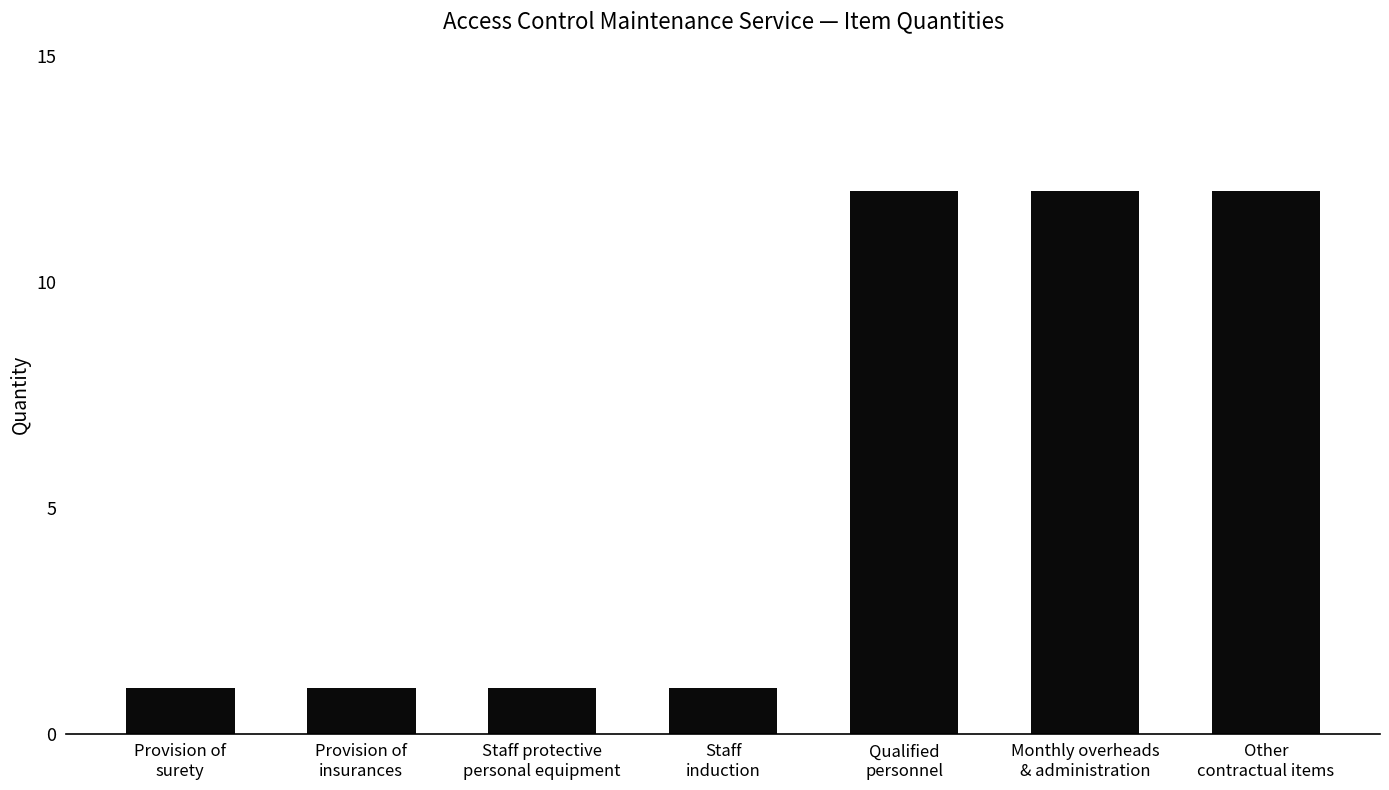

Reading left to right, transcribe all the data shown in this chart.

1	1	1	1	12	12	12